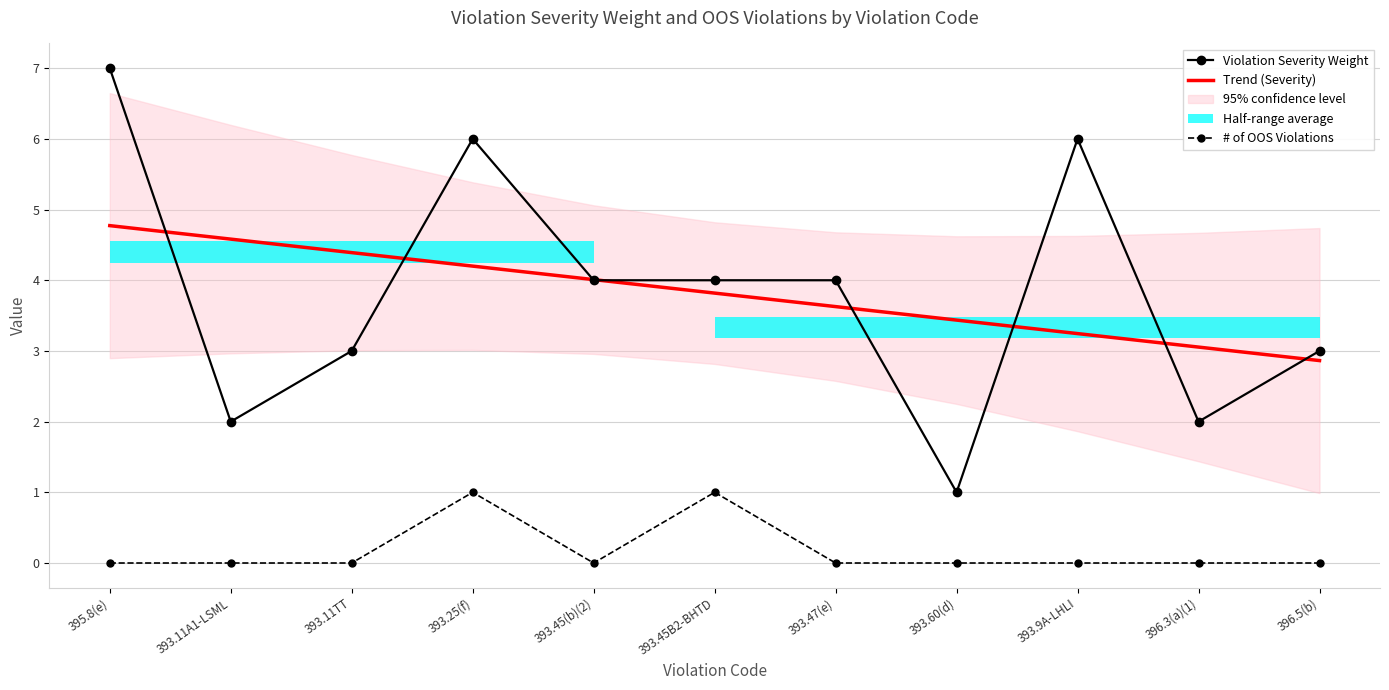

What is the spread (max minus min) of values at 393.45B2-BHTD?

3.0